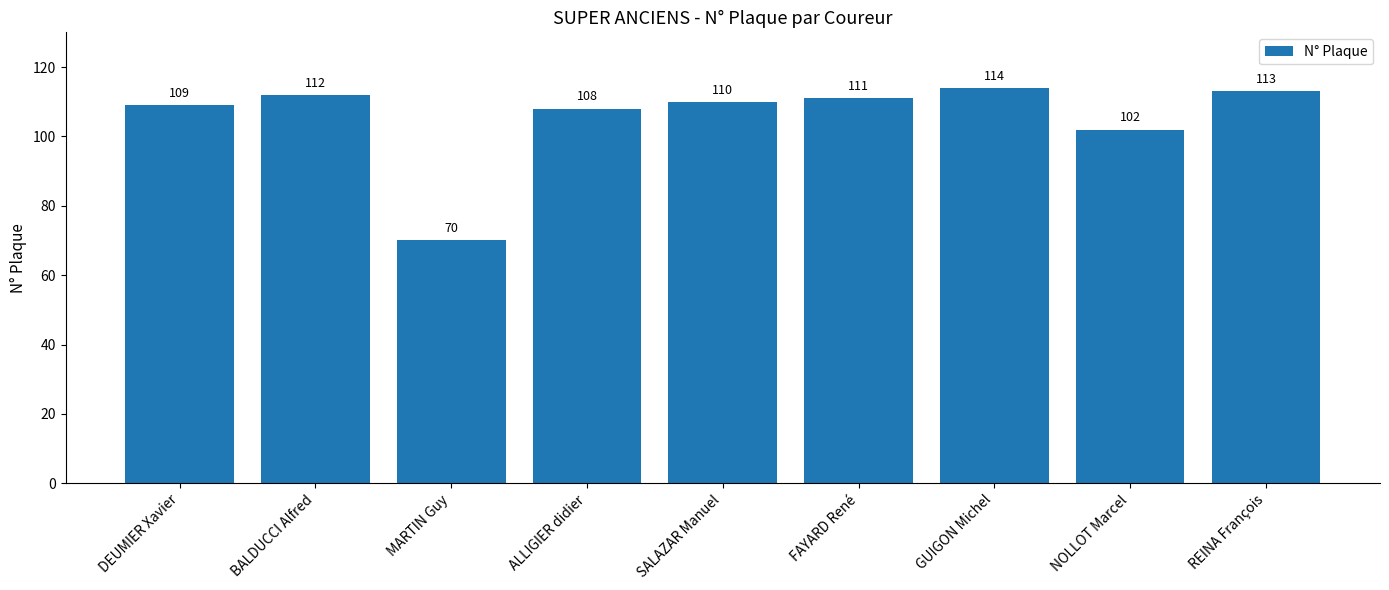

How many bars are there in total?

9